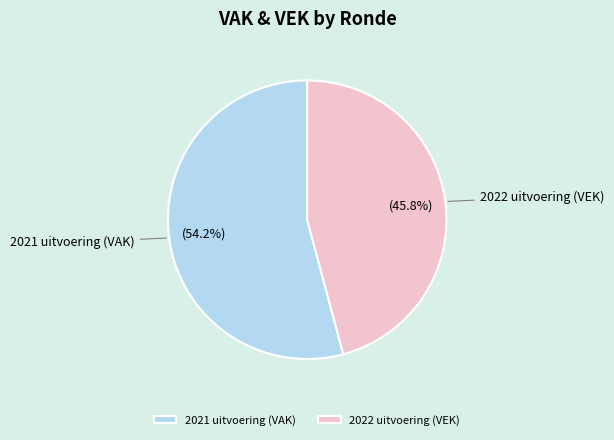

Rank the categories by value from lowest to highest.

2022 uitvoering, 2021 uitvoering